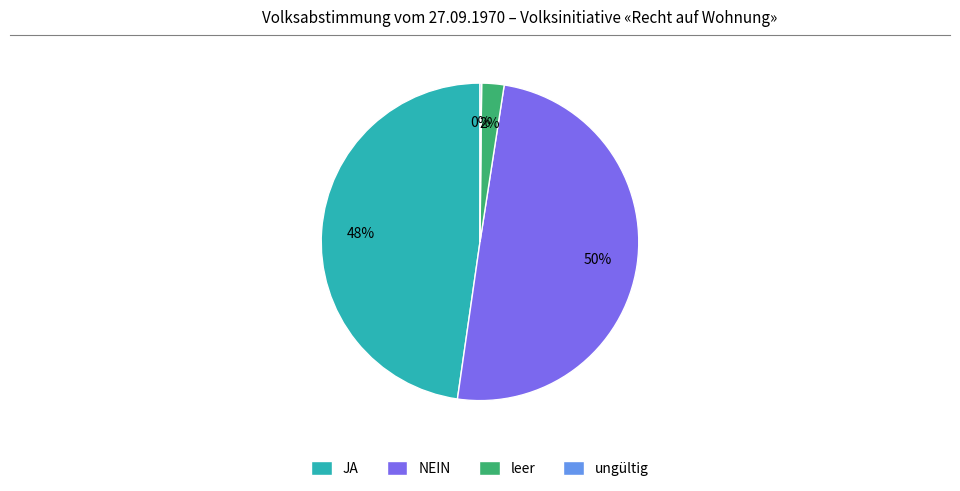

Does leer represent more than half of the total?

No